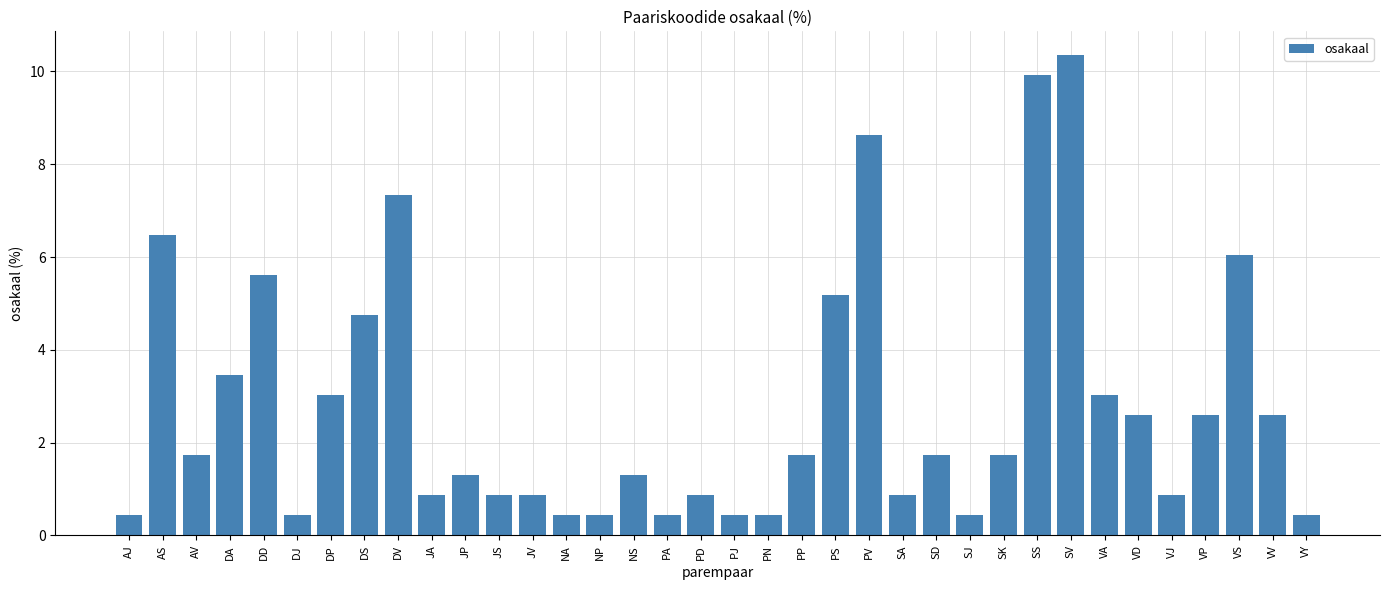

Reading right to left, list all the values displayed in this chart.

VY=0.4	VV=2.6	VS=6.0	VP=2.6	VJ=0.9	VD=2.6	VA=3.0	SV=10.3	SS=9.9	SK=1.7	SJ=0.4	SD=1.7	SA=0.9	PV=8.6	PS=5.2	PP=1.7	PN=0.4	PJ=0.4	PD=0.9	PA=0.4	NS=1.3	NP=0.4	NA=0.4	JV=0.9	JS=0.9	JP=1.3	JA=0.9	DV=7.3	DS=4.7	DP=3.0	DJ=0.4	DD=5.6	DA=3.4	AV=1.7	AS=6.5	AJ=0.4